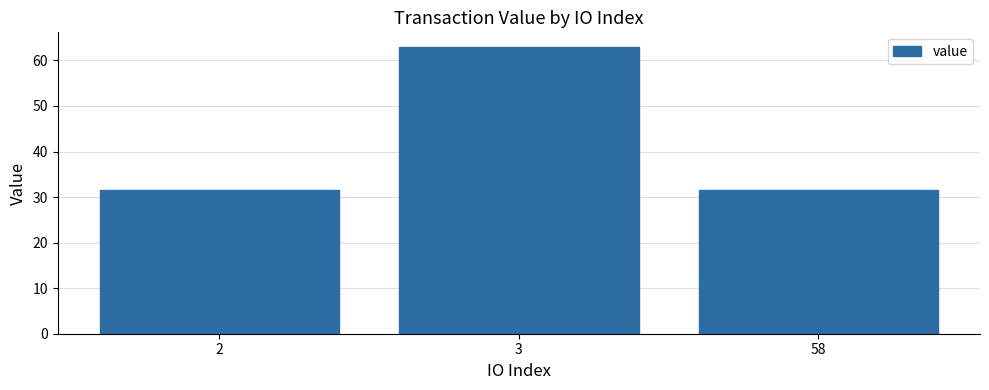

Are the bars grouped side by side (vs. stacked)?

No